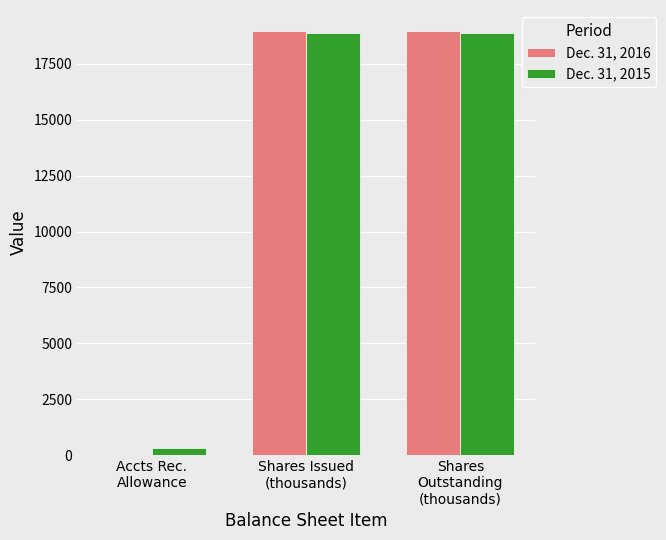

How many groups of bars are there?

3